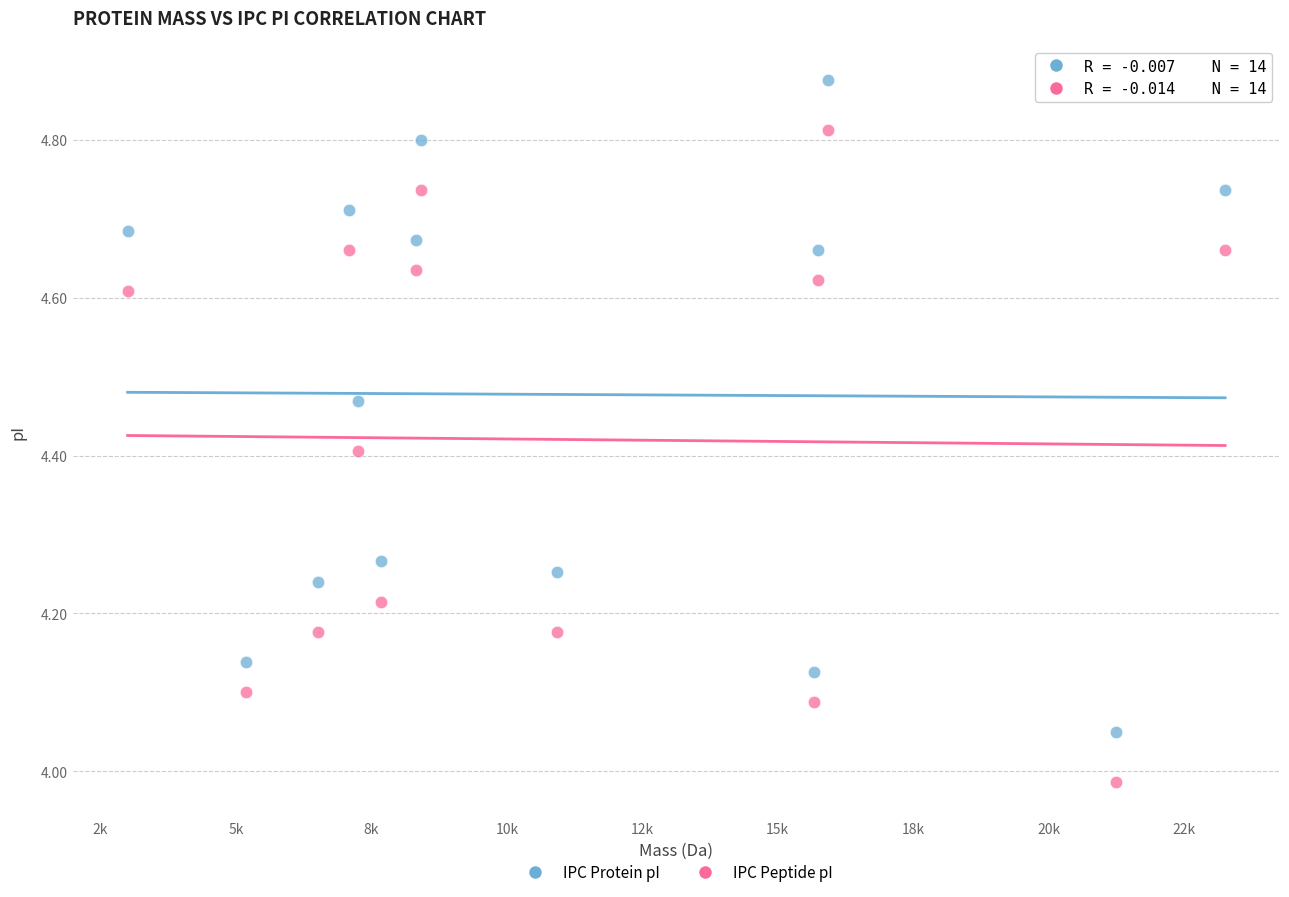

Across all data points, what is the range of X values (max minus min)?

20256.7